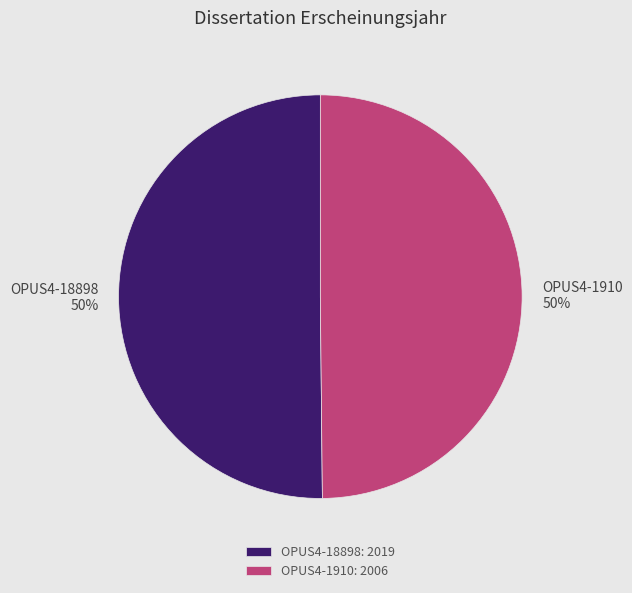

Is the sum of OPUS4-1910: 2006 and OPUS4-18898: 2019 greater than half?

Yes